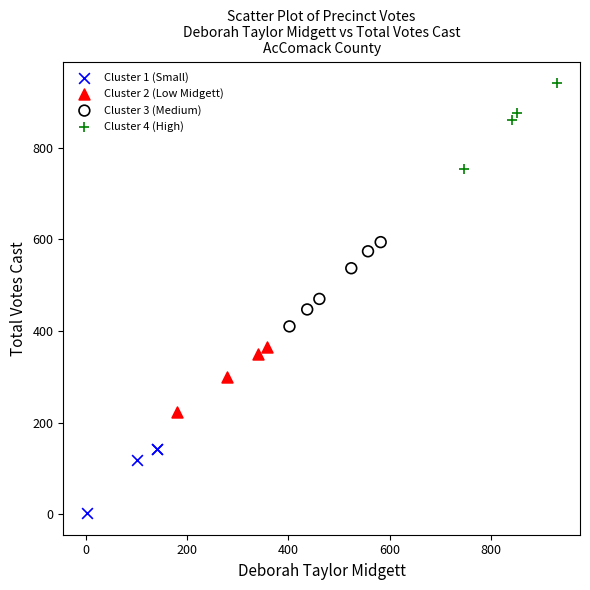

What are all the series names shown in the legend?

Cluster 1 (Small), Cluster 2 (Low Midgett), Cluster 3 (Medium), Cluster 4 (High)